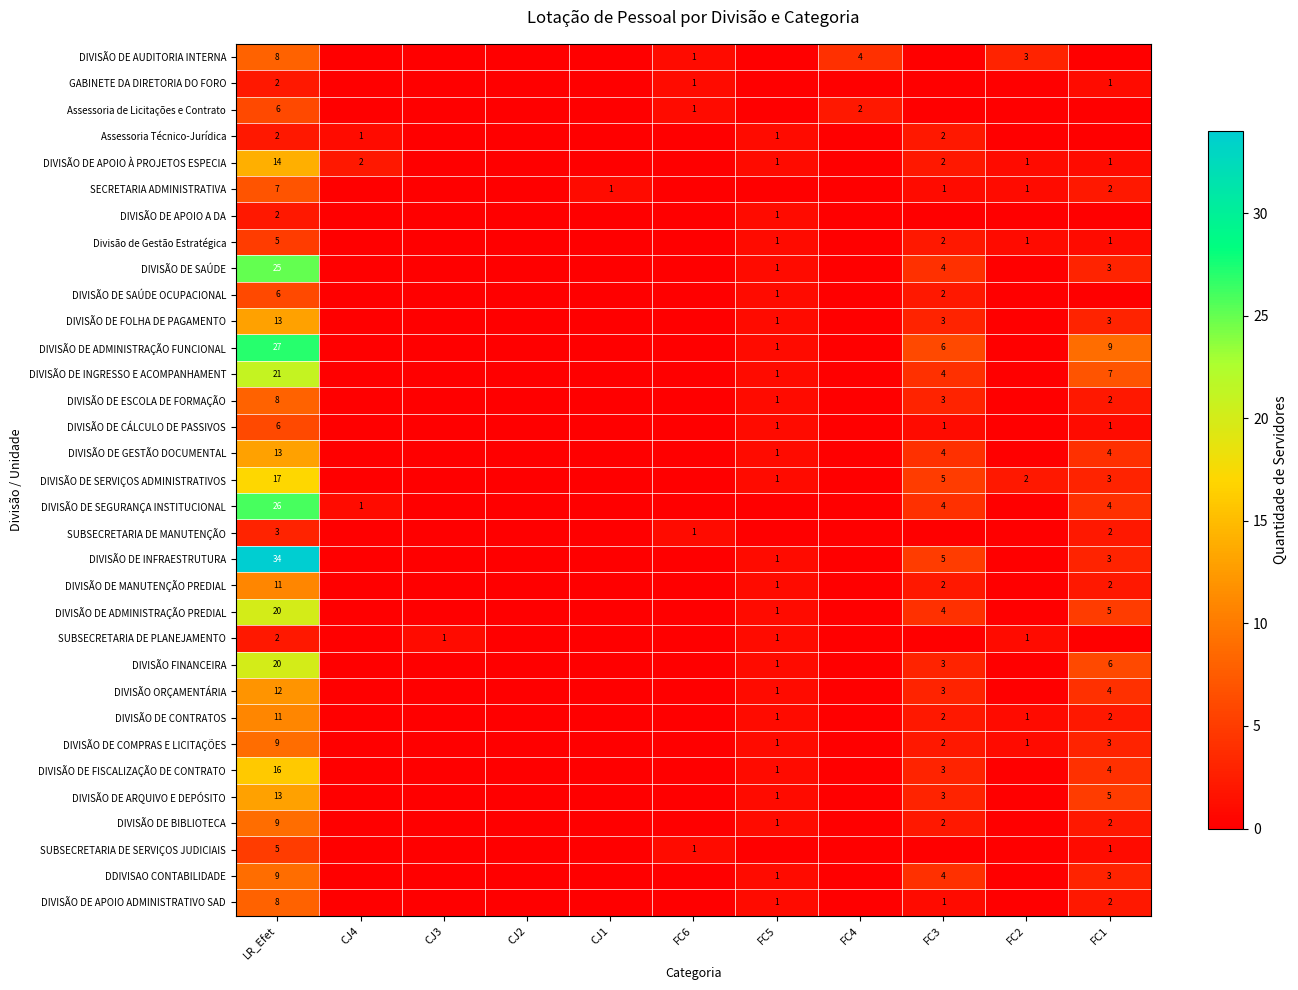

The value of DIVISÃO DE AUDITORIA INTERNA at LR_Efet is 8. True or false?

True